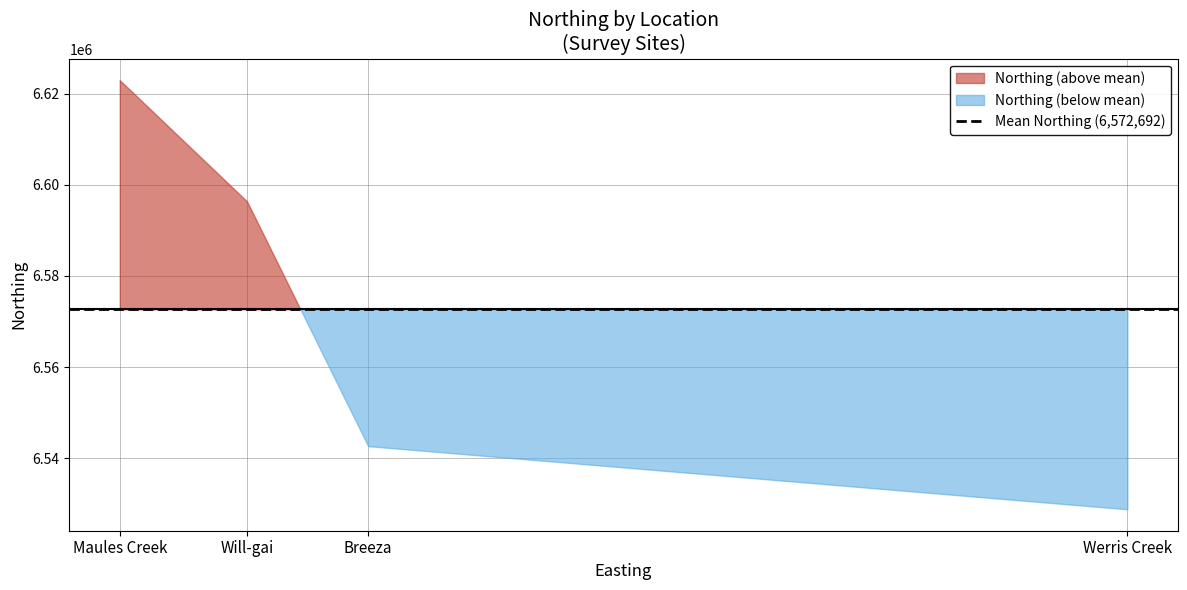

Is it true that the value at Werris Creek is 3630961?

False